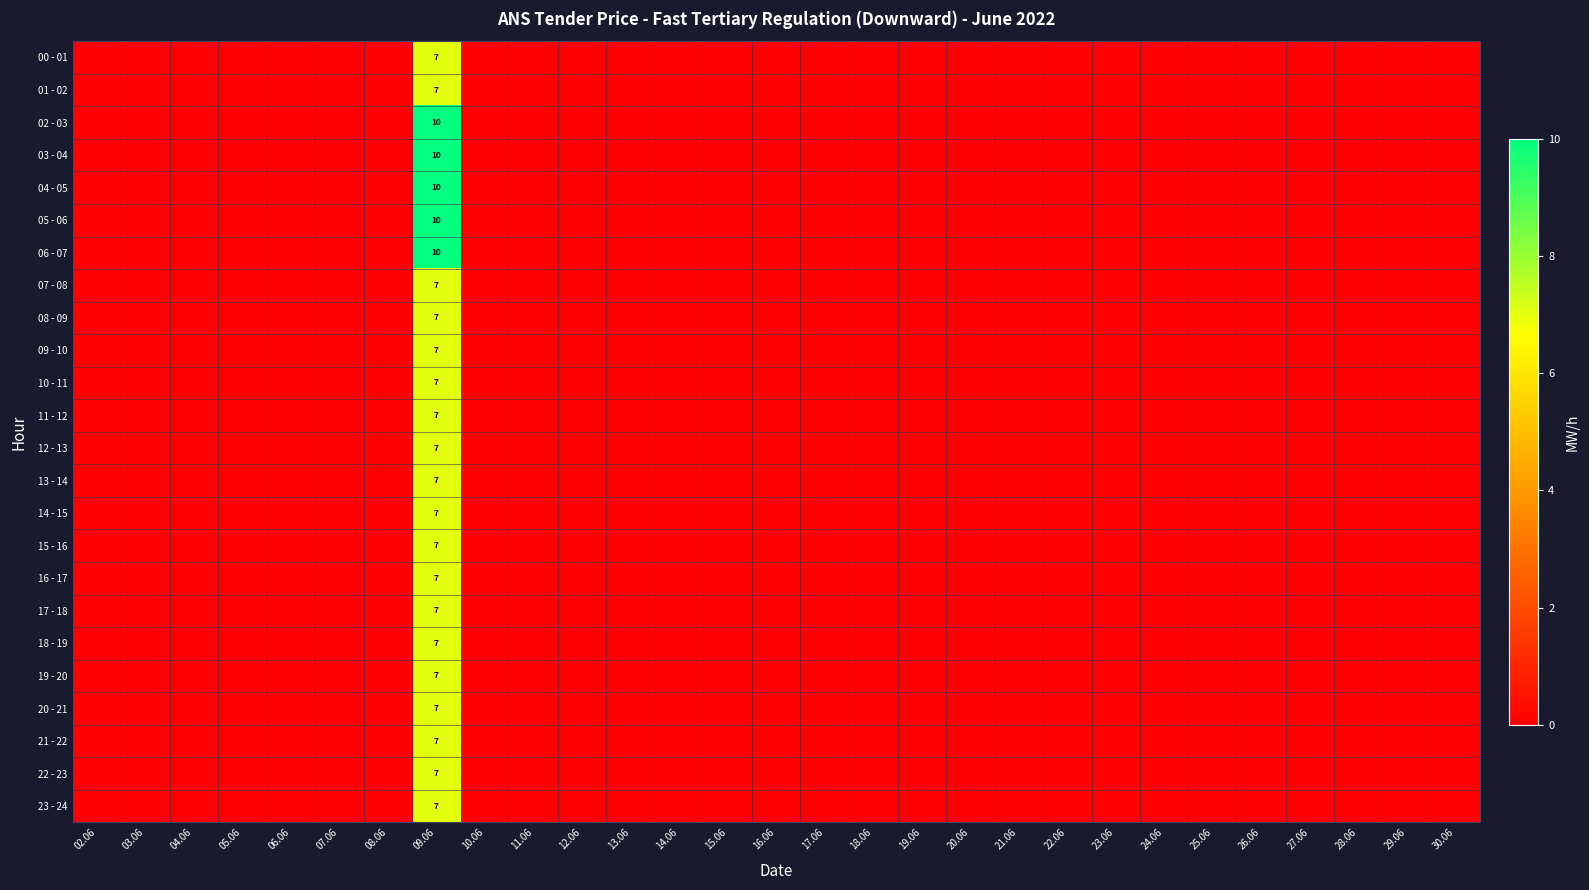

At which category is the sum across all series the highest?

09.06